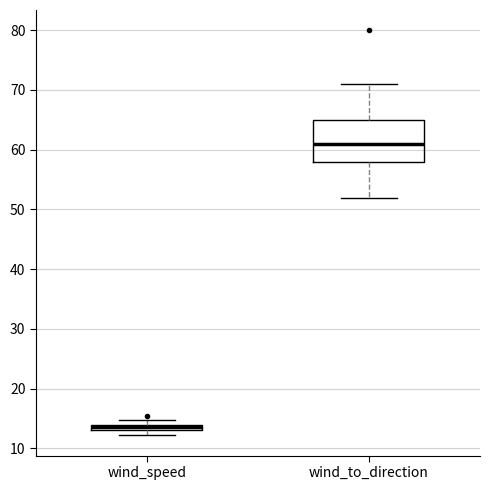

Where is the lower edge of the box for wind_speed on the y-axis? The values are not printed on the chart, so give them approximately, as read against the axis.

13